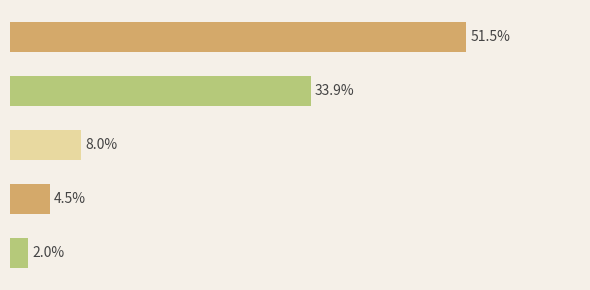

Does the chart contain any negative values?

No